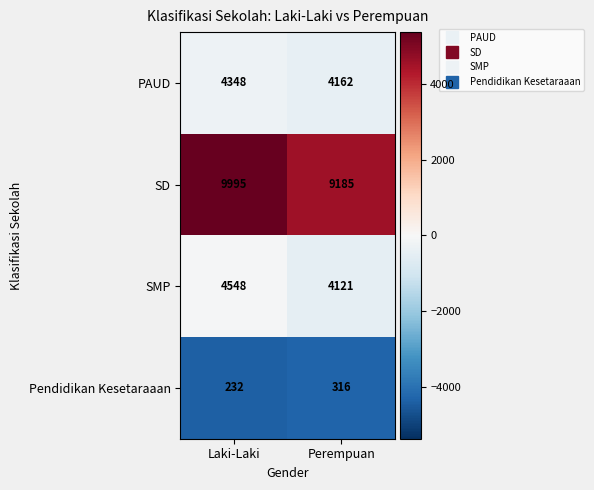

At Perempuan, list the series in order from largest to smallest.

SD, PAUD, SMP, Pendidikan Kesetaraaan